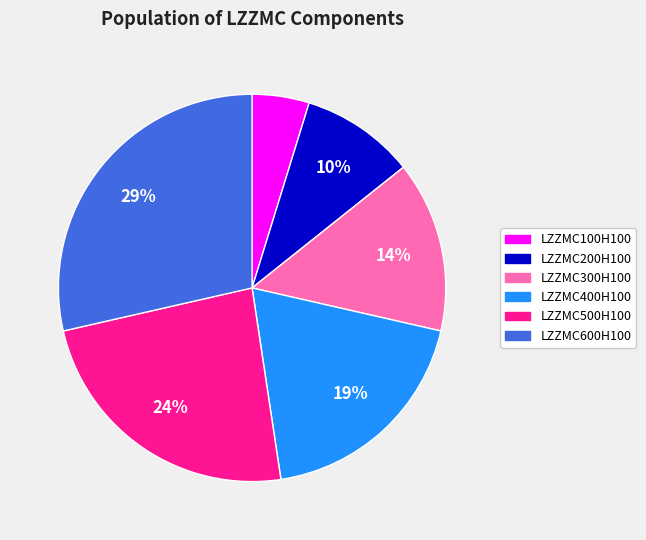

Is the sum of LZZMC100H100 and LZZMC200H100 greater than half?

No